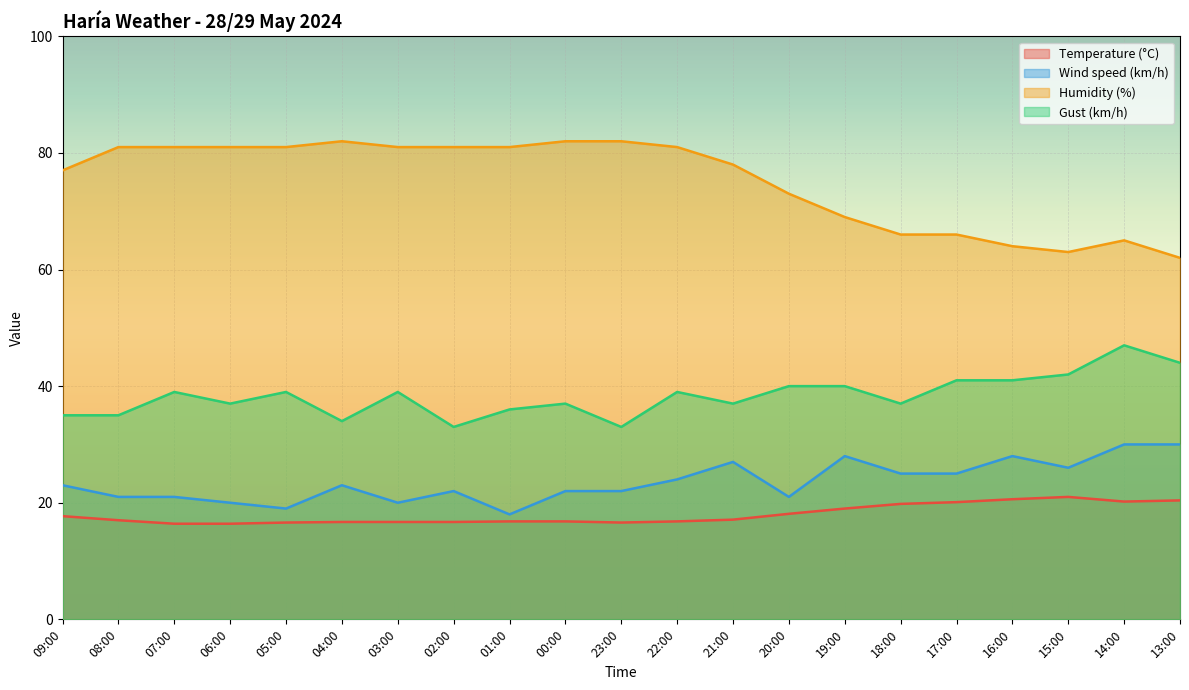

What value does the Temperature (°C) series have at 19:00?

19.0